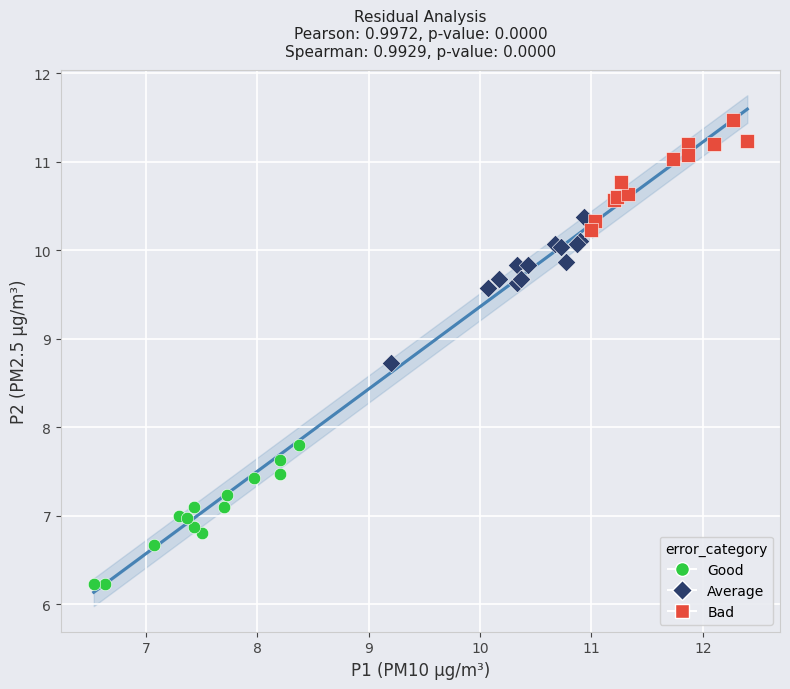

Which series contains the highest Y value?

Bad